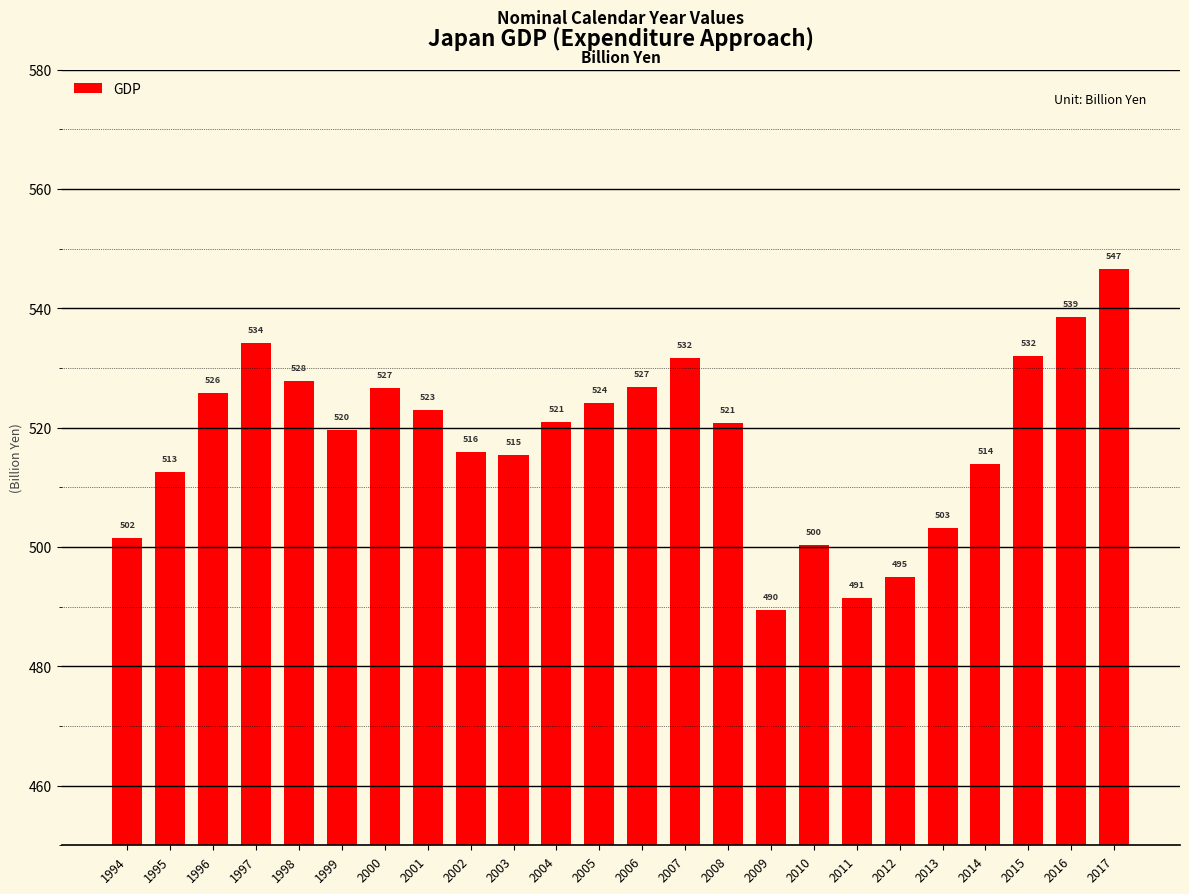

Are the bars horizontal?

No